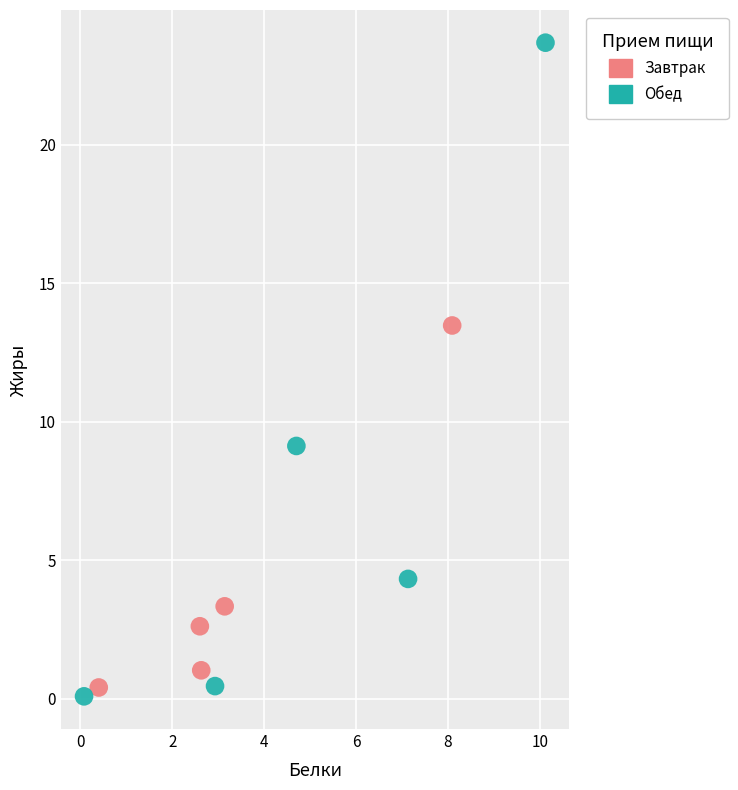

Which series contains the highest Y value?

Обед